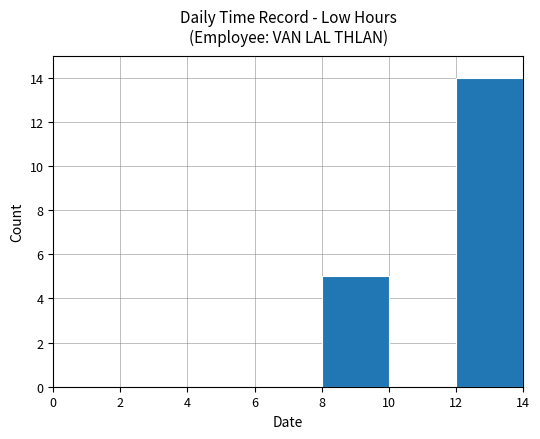

The value at 0 is -7. True or false?

False